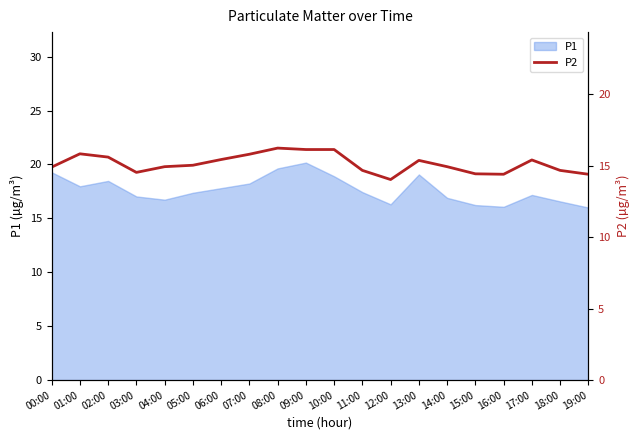

The chart shows a value of 20.5 at 16:00. True or false?

False